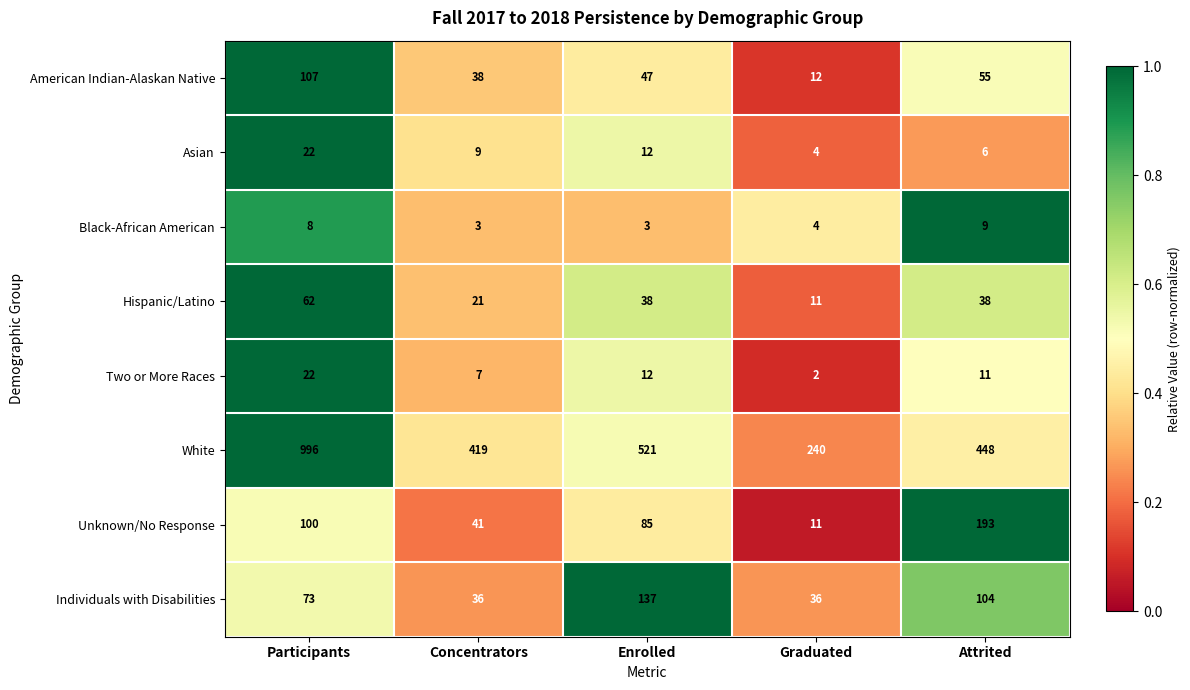

What value does the American Indian-Alaskan Native series have at Enrolled, to the nearest 10?

50